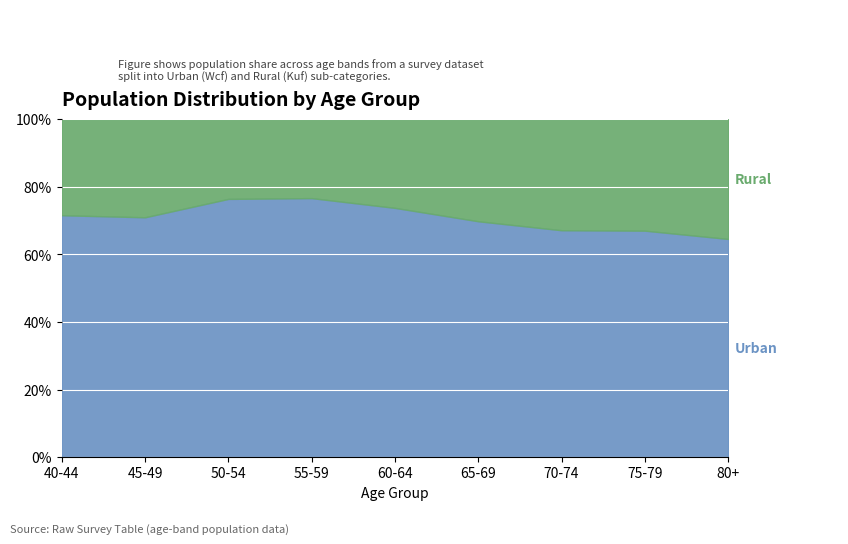

What is the total value across all series at 65-69?

100.0